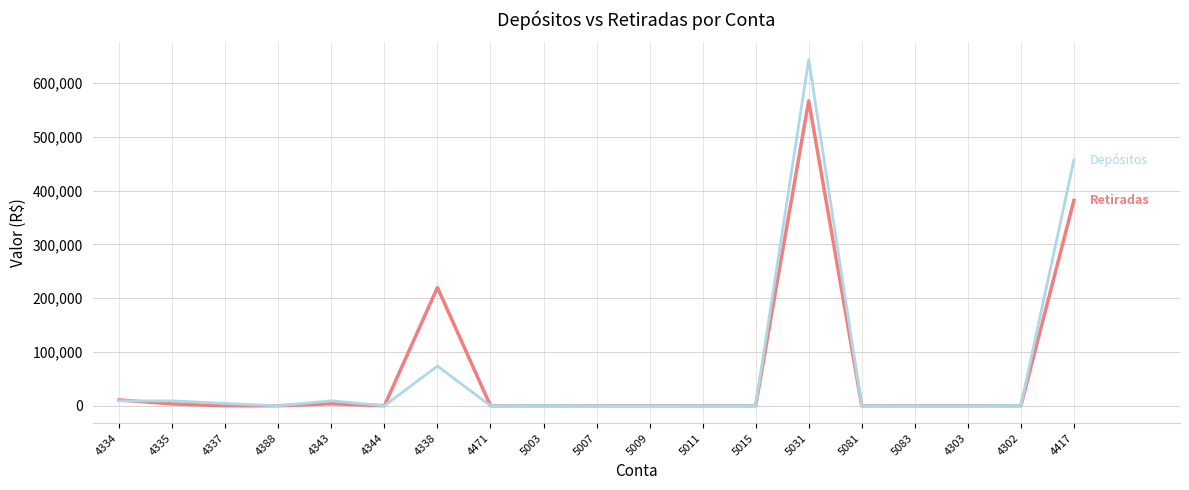

What is the maximum value shown in the chart?

643421.4